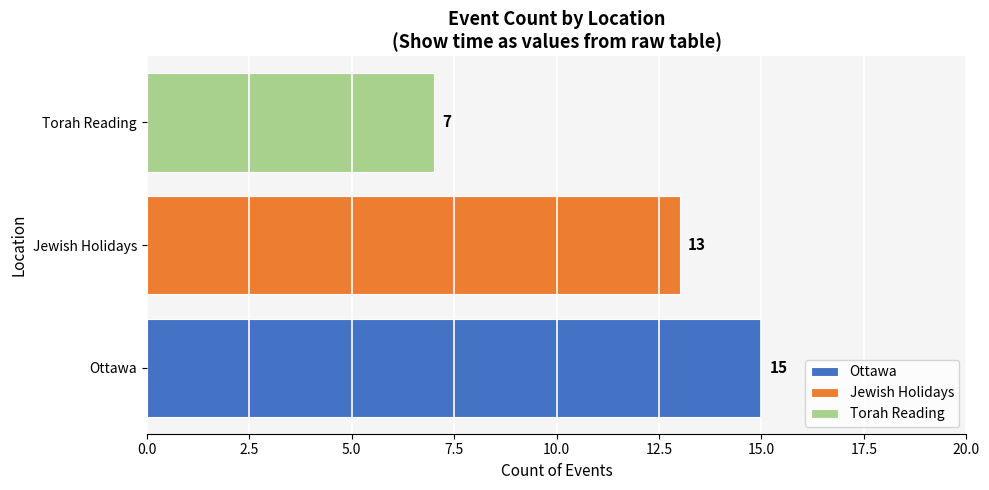

What is the difference between the maximum and second lowest values?

2